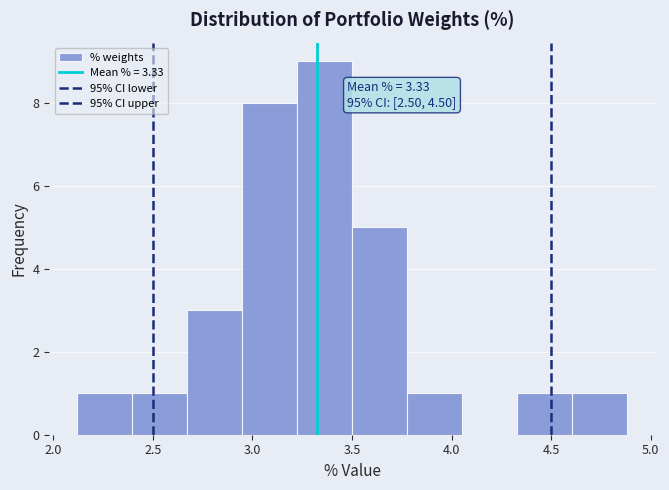

Which range on the x-axis has the tallest bar?

3.20 to 3.50